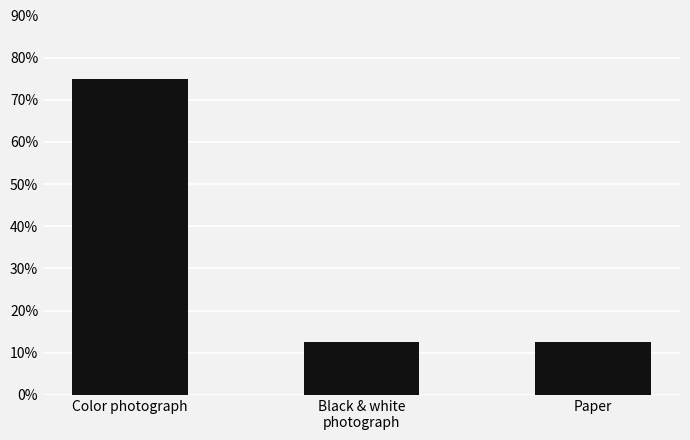

Is it true that the value at Paper is 0.1?

True